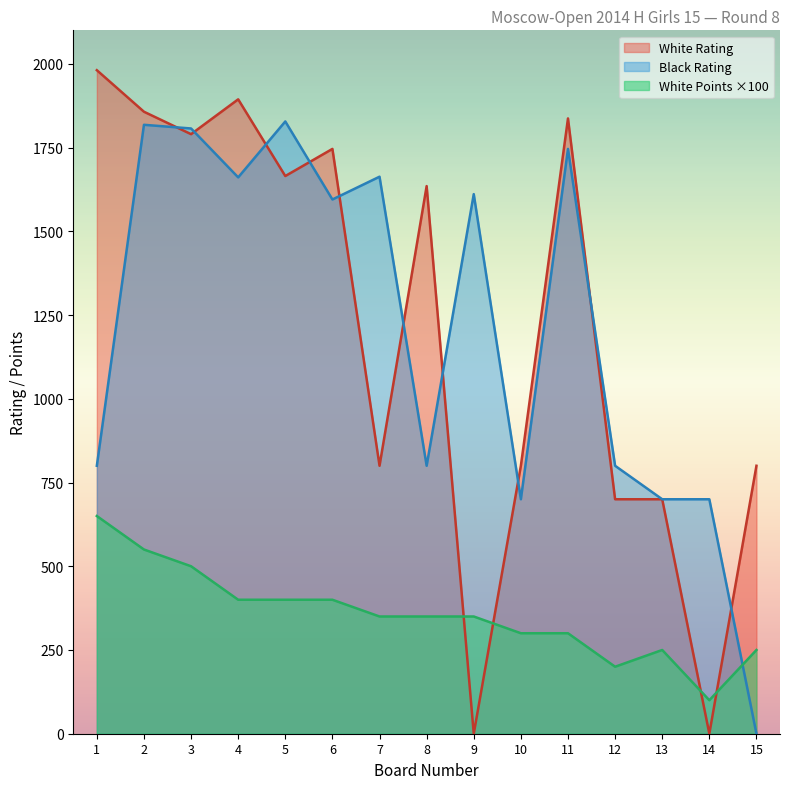

Where is White Rating nearest to the value 990?

7